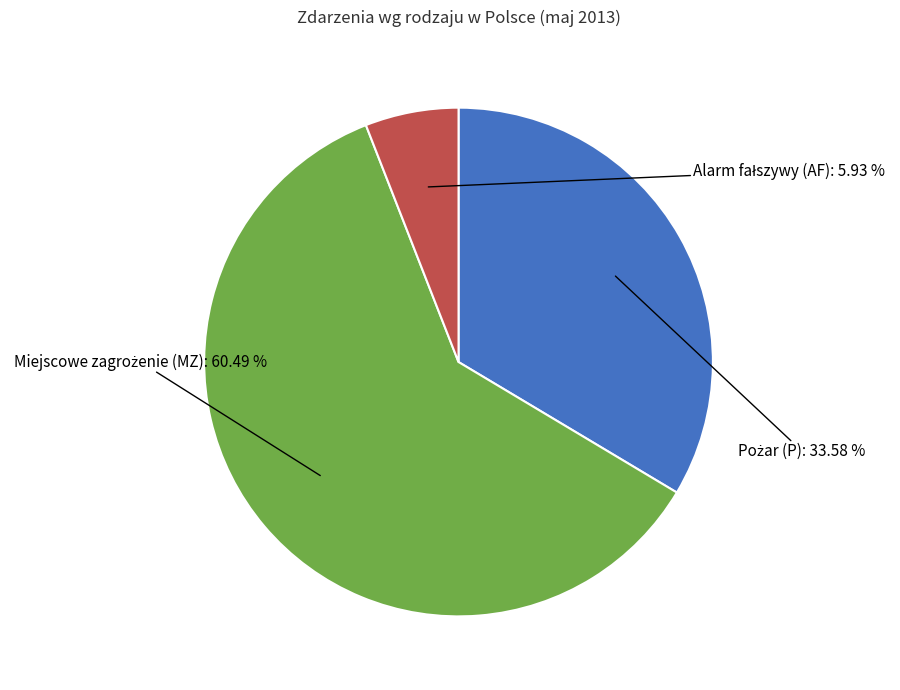

How many segments does this pie chart have?

3